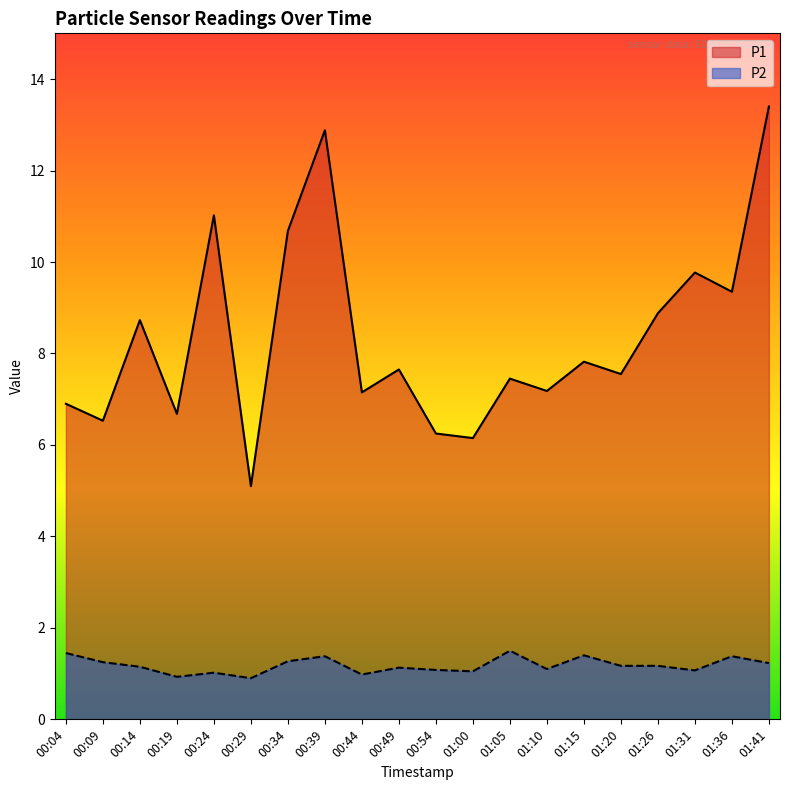

At how many categories does at least one series exceed 13?

1